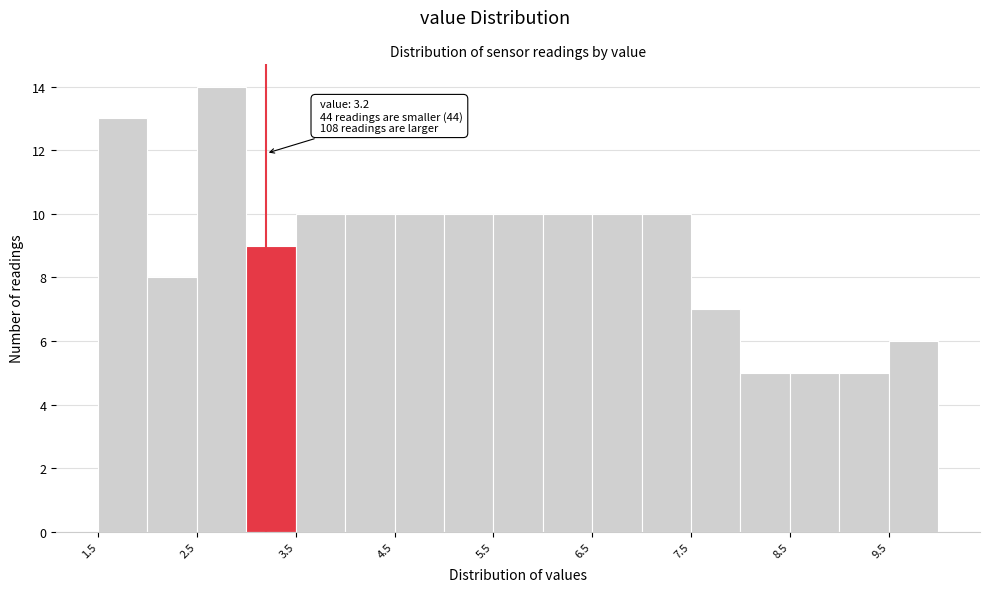

Over which range of the x-axis is the bar tallest?

2.5 to 3.0